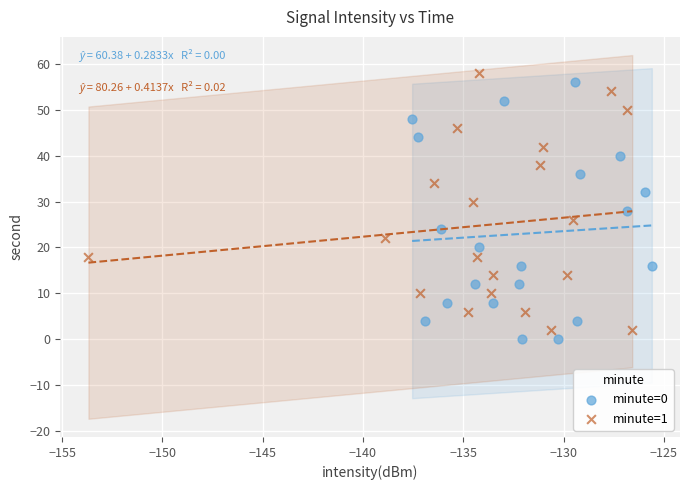

What are all the series names shown in the legend?

minute=0, minute=1